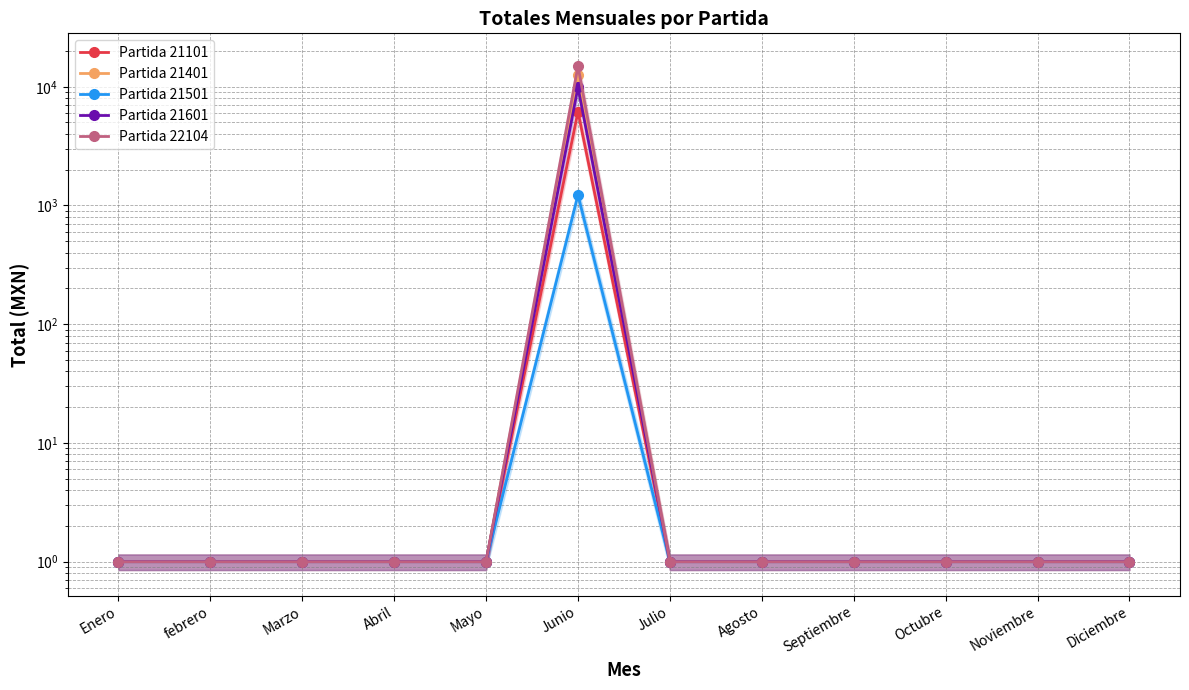

True or false: Partida 21101 and Partida 21401 cross at least once.

False